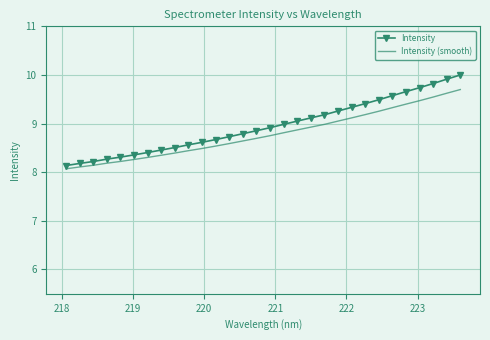

True or false: Intensity and Intensity (smooth) intersect in this chart.

False